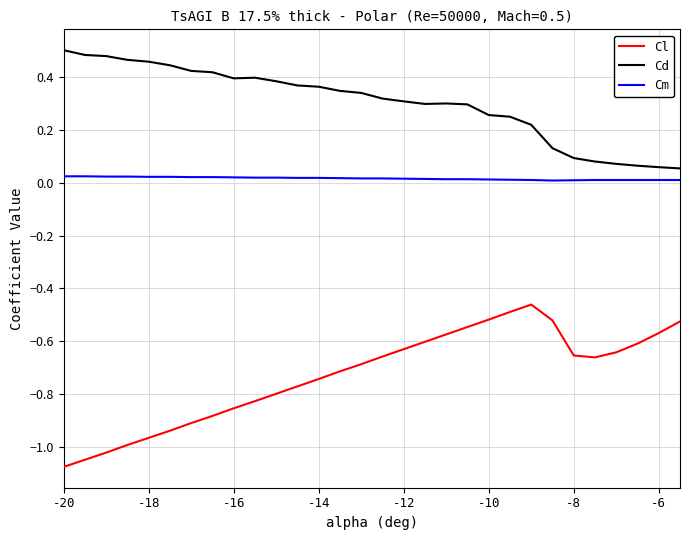

True or false: Cd and Cl cross at least once.

False